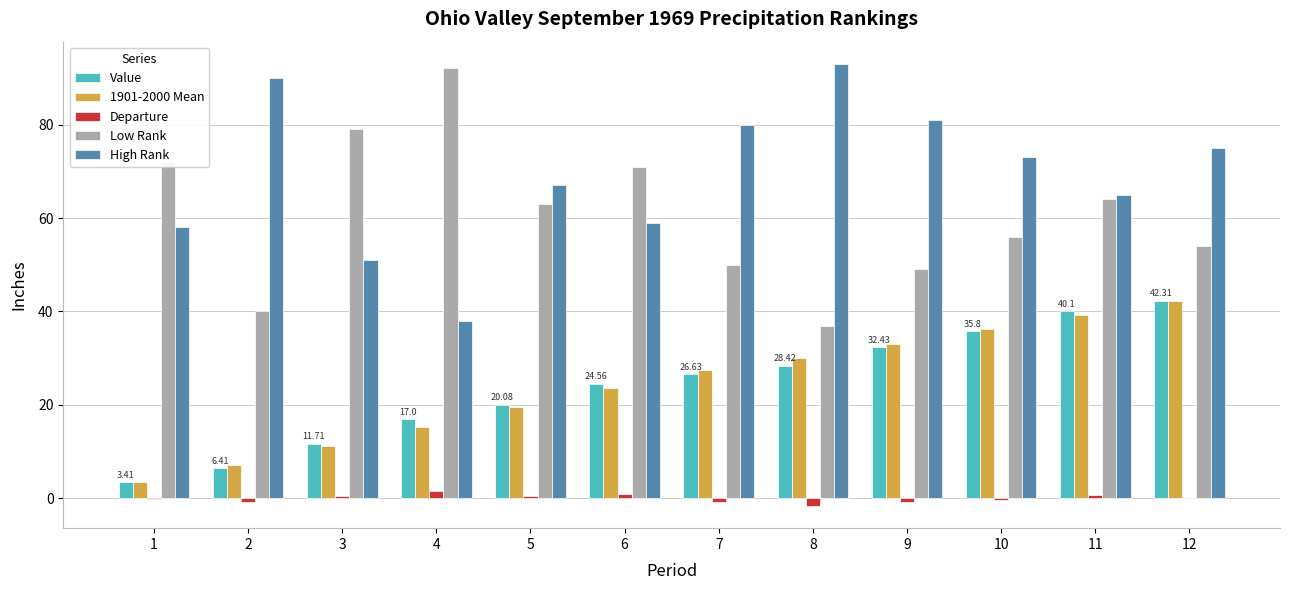

At which label does Low Rank reach its peak?

4